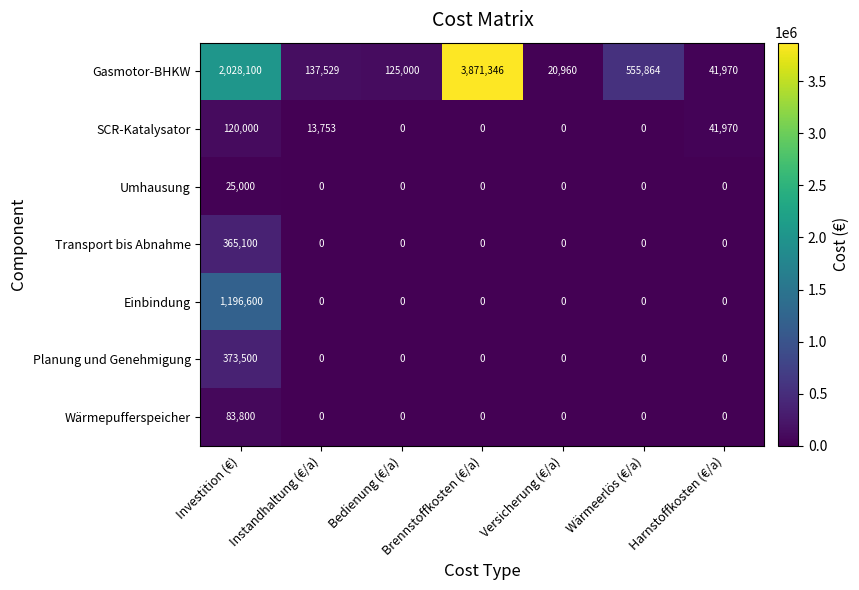

Is it true that Umhausung equals 0 at Instandhaltung (€/a)?

True